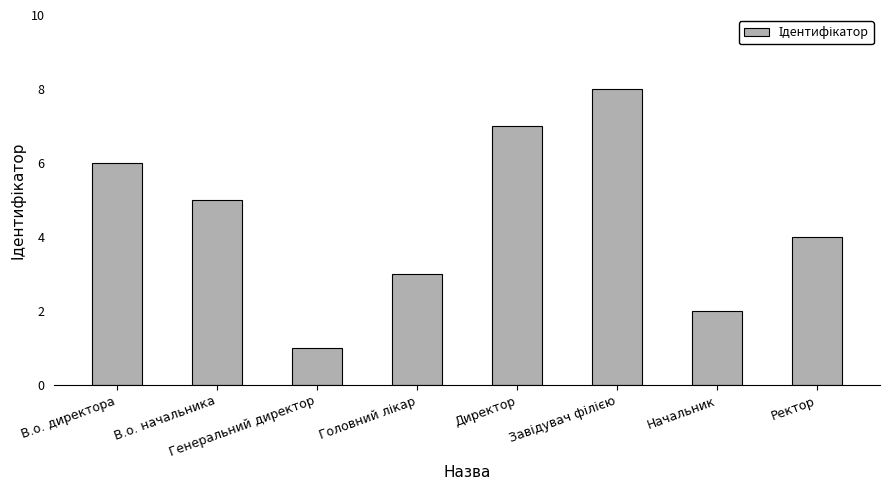

What is the label of the 2nd bar from the right?

Начальник